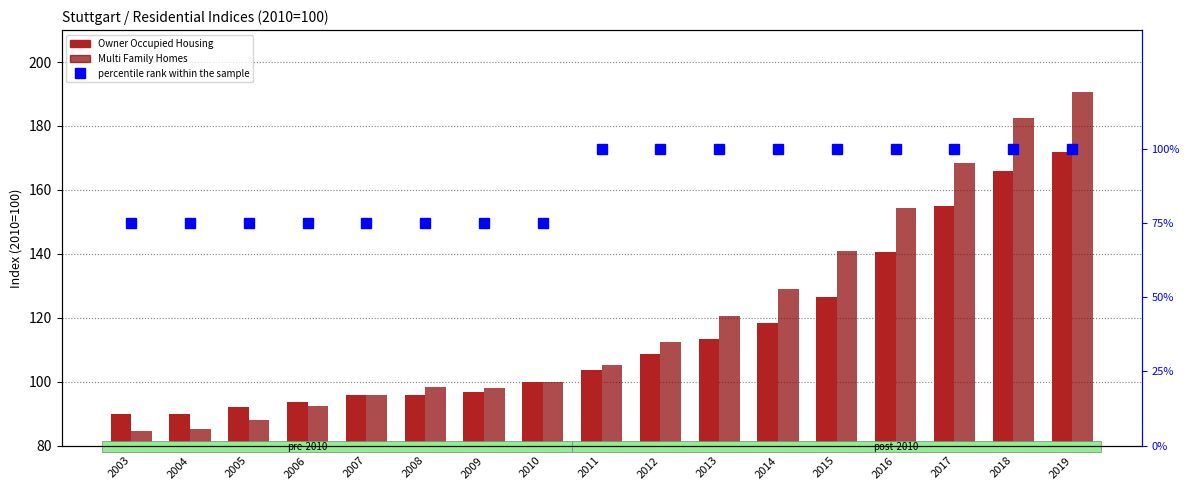

Between 2007 and 2006, which is larger?

2007